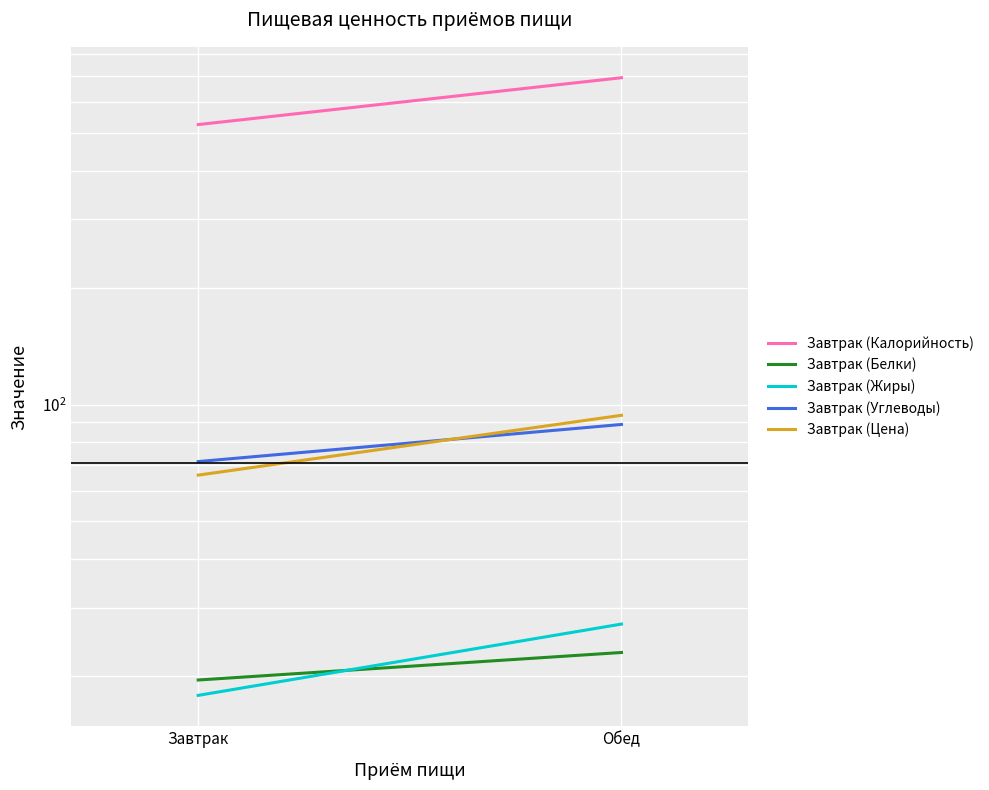

What is the sum of all Завтрак (Калорийность) values?

1219.8